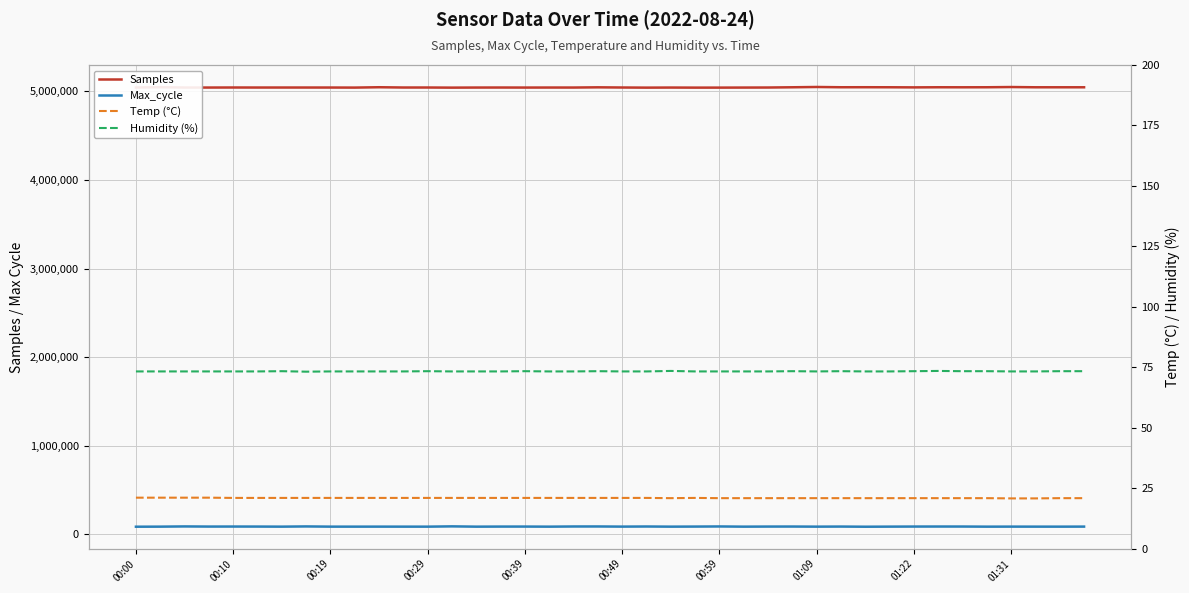

Where is Samples nearest to the value 5045453?

34